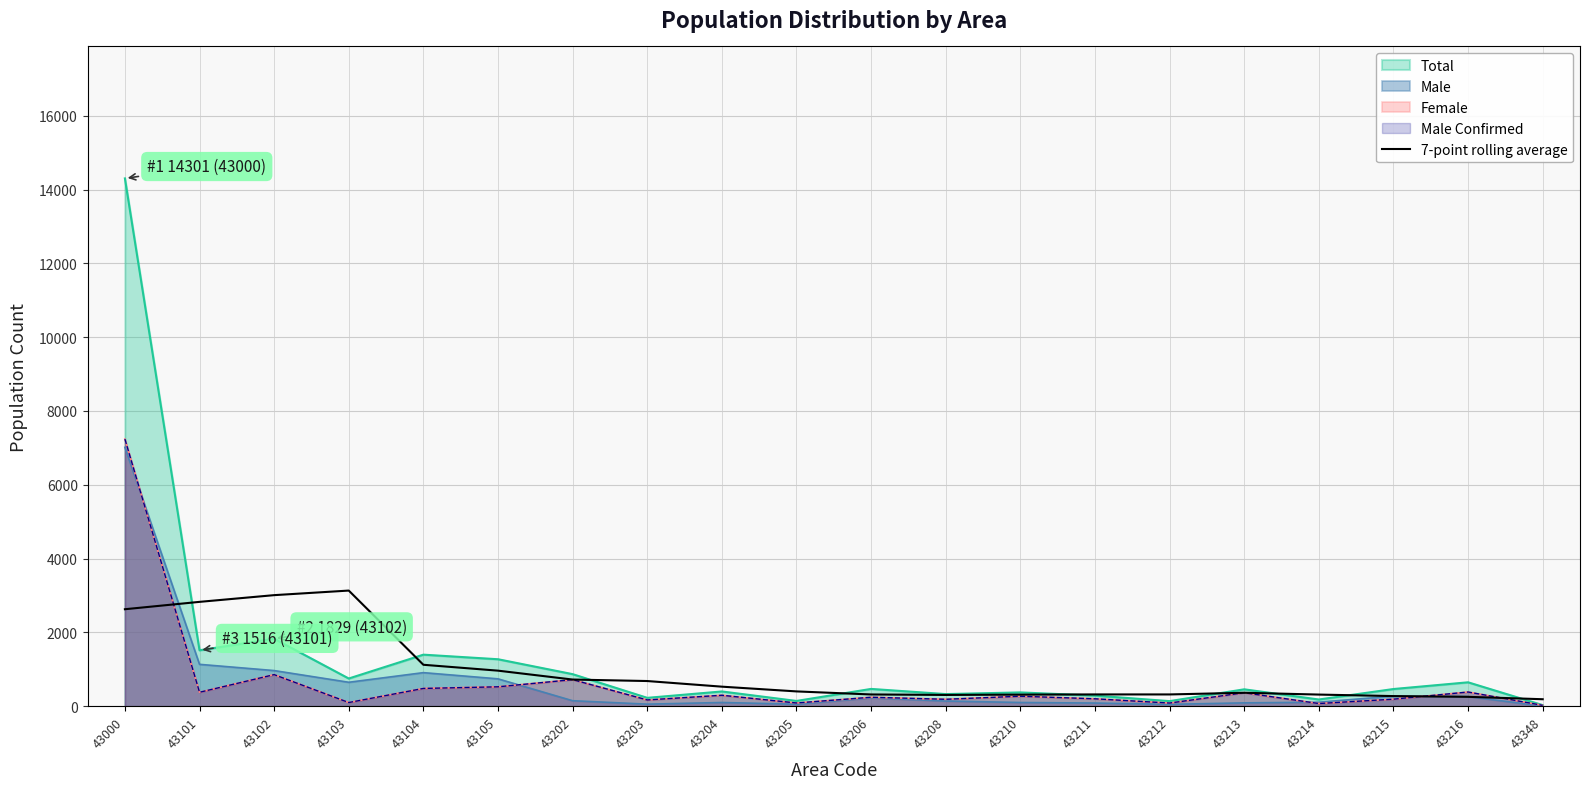

Is it true that Male Confirmed equals 243.0 at 43206?

True